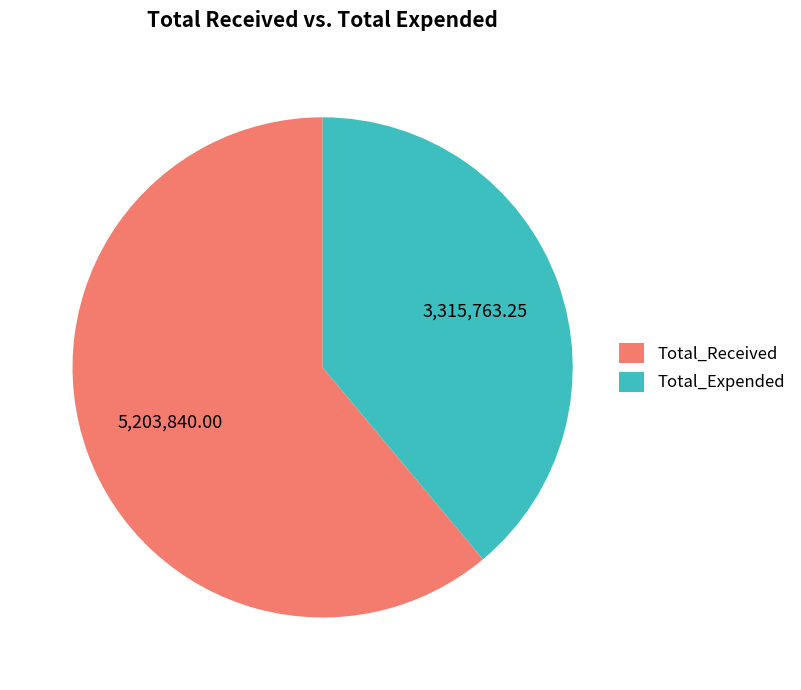

How many segments does this pie chart have?

2